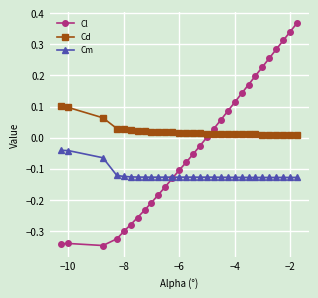

Rank the series by their average value, from lowest to highest.

Cm, Cl, Cd